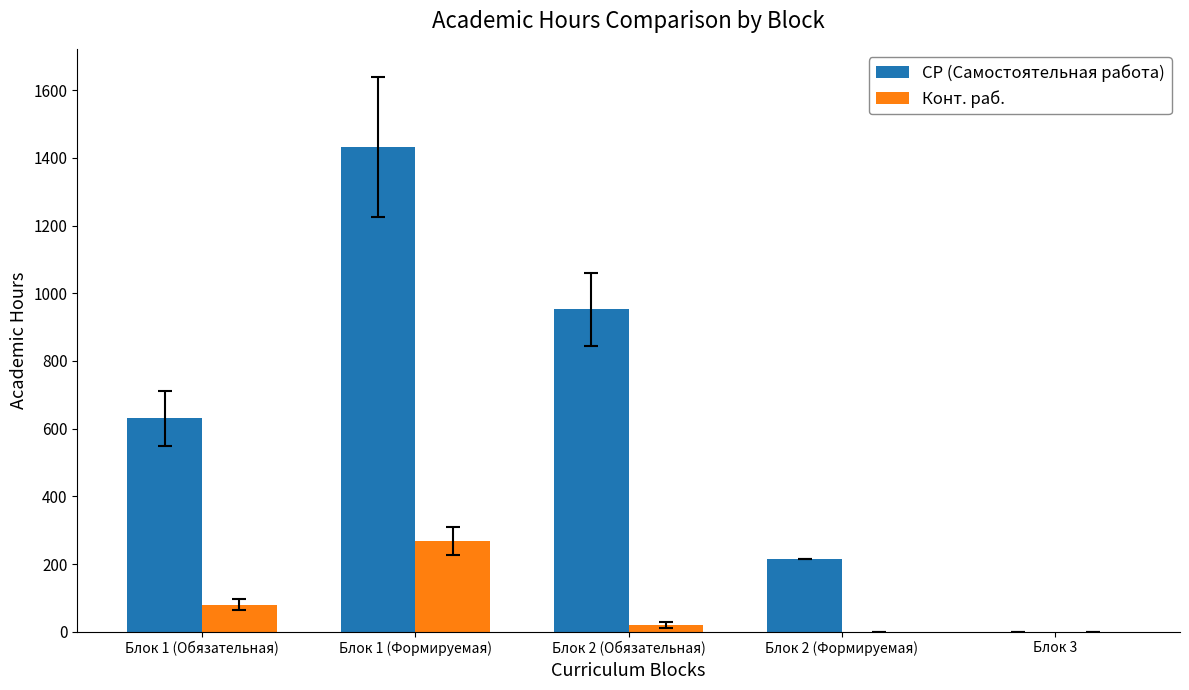

The value of СР (Самостоятельная работа) at Блок 2 (Обязательная) is 373. True or false?

False